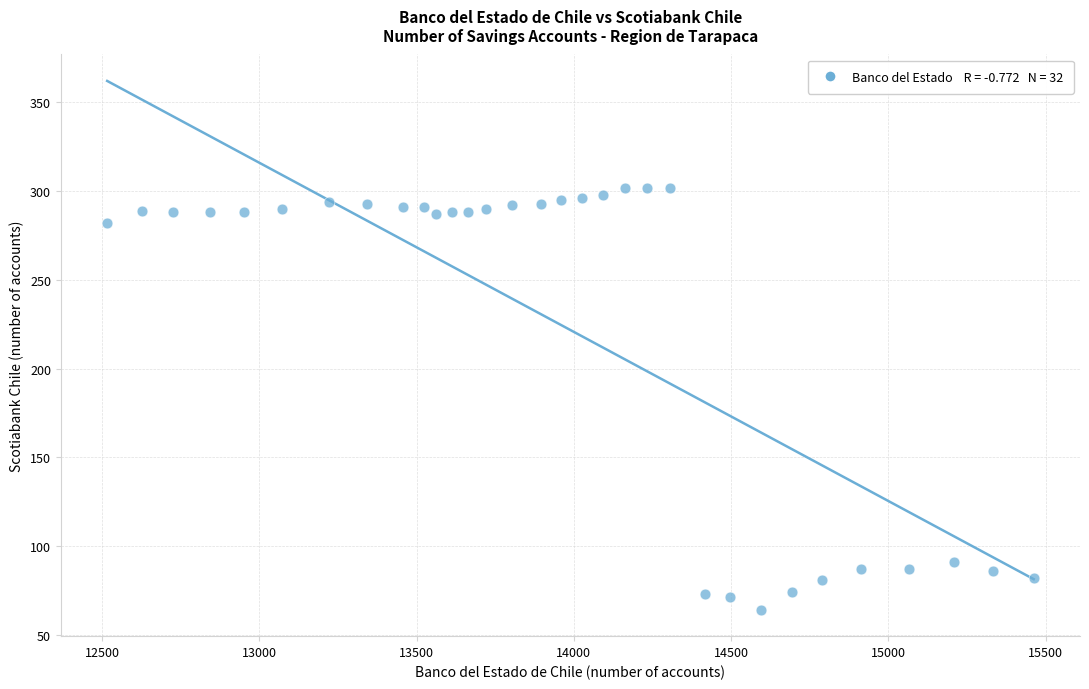

What is the range of Y values (max minus min)?

238